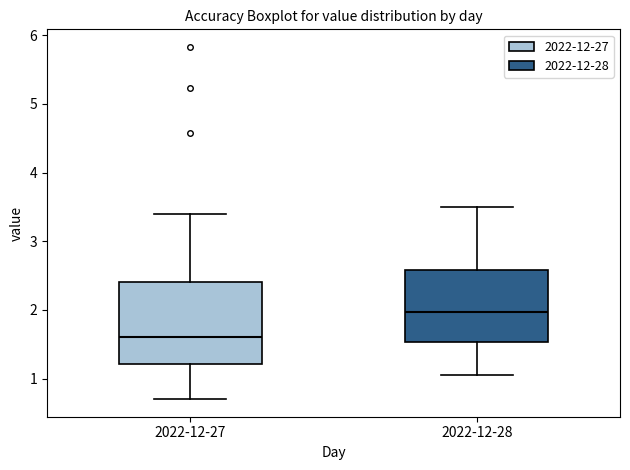

Comparing the boxes themselves (not the whiskers), which one is the tallest?

2022-12-27